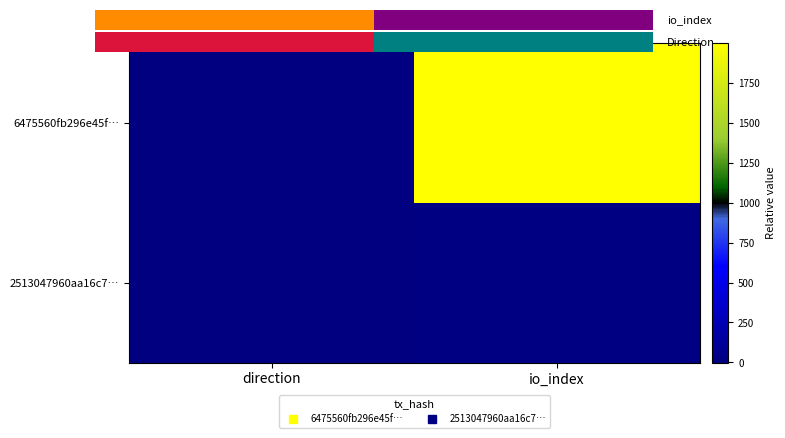

The 2513047960aa16c7… series shows 1 at direction. True or false?

False